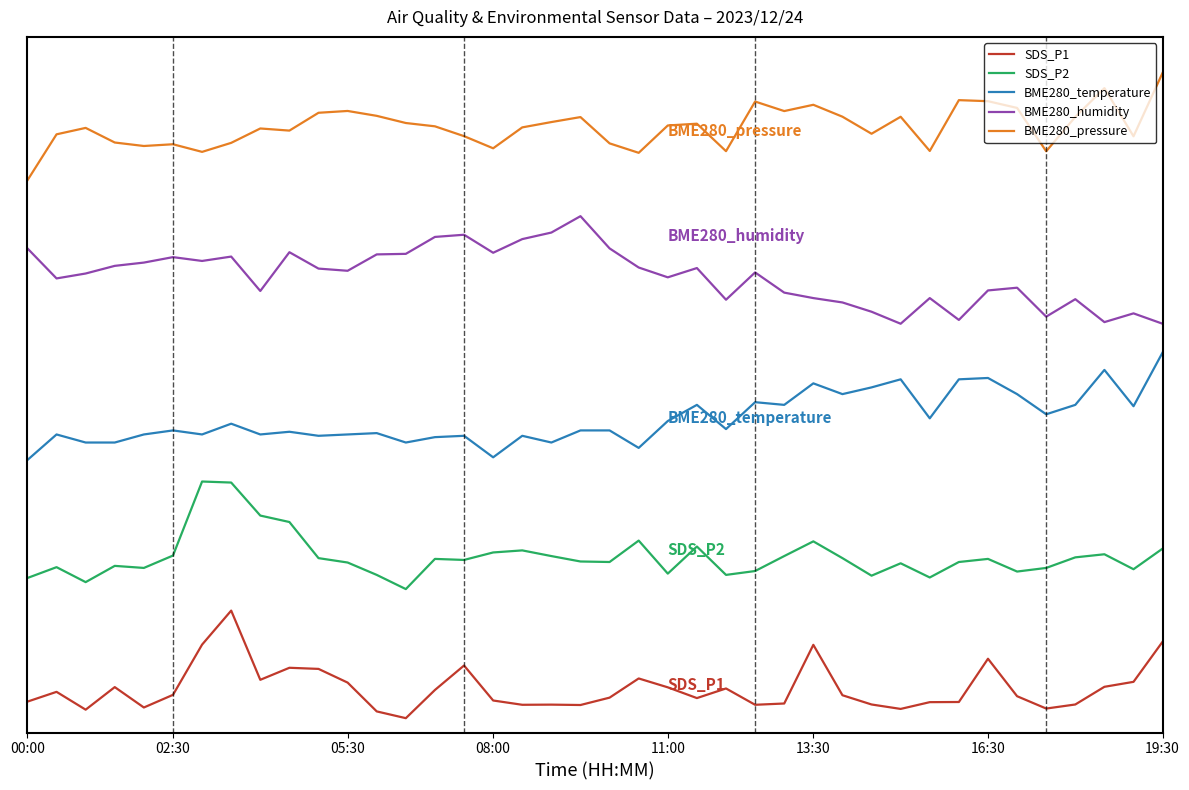

What is the highest value of the SDS_P1 series?

0.1